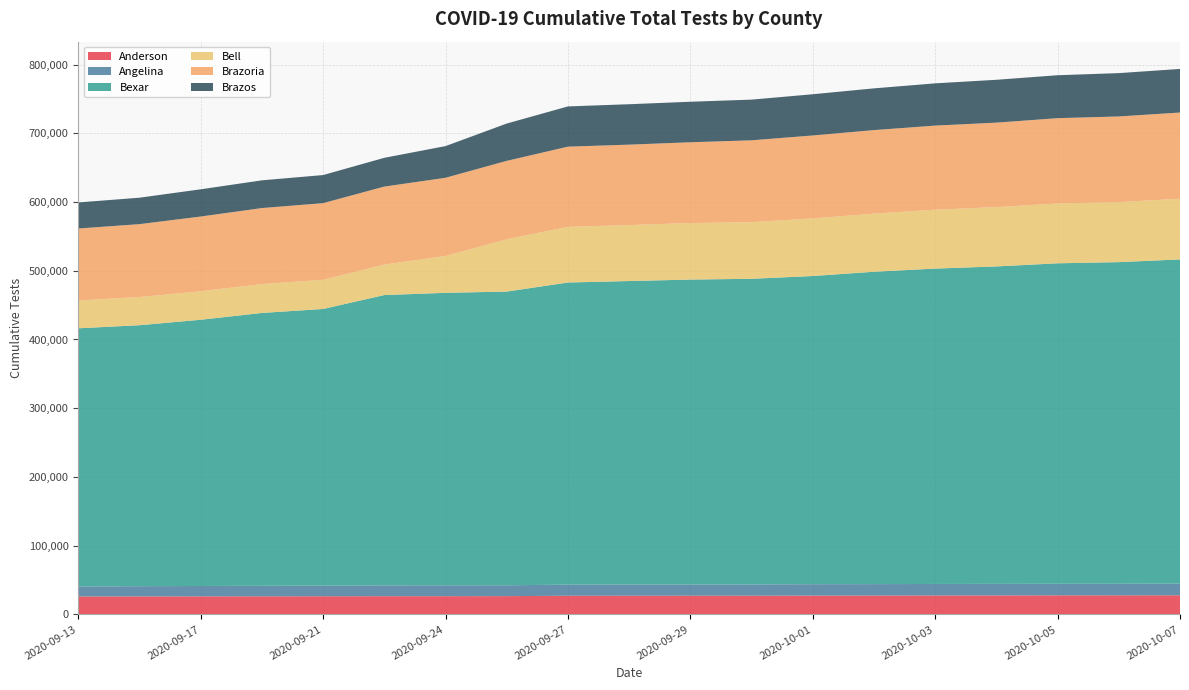

Reading left to right, transcribe all the data shown in this chart.

Anderson: 26091	26150	26223	26297	26373	26476	26494	26526	27102	27133	27180	27198	27325	27403	27491	27620	27686	27714	27773
Angelina: 14452	14879	15089	15292	15469	15759	15812	15830	16185	16230	16324	16367	16571	16624	16767	16792	16849	16861	16968
Bexar: 375721	379734	387393	396992	402562	422381	425576	427347	439613	441664	443657	444741	448446	454526	458876	461872	466309	467959	471758
Bell: 40538	40962	41455	42032	42381	44338	53586	76088	81008	81412	82256	82339	83801	84539	85648	86316	87008	87340	88300
Brazoria: 104650	106094	108730	110596	111575	113521	113804	114094	116657	117054	117545	119142	120702	121566	122410	122912	124167	124642	125430
Brazos: 37924	38478	39615	40348	40897	41857	46108	54308	58555	58814	58942	59218	59981	60729	61493	62353	62478	63059	63421